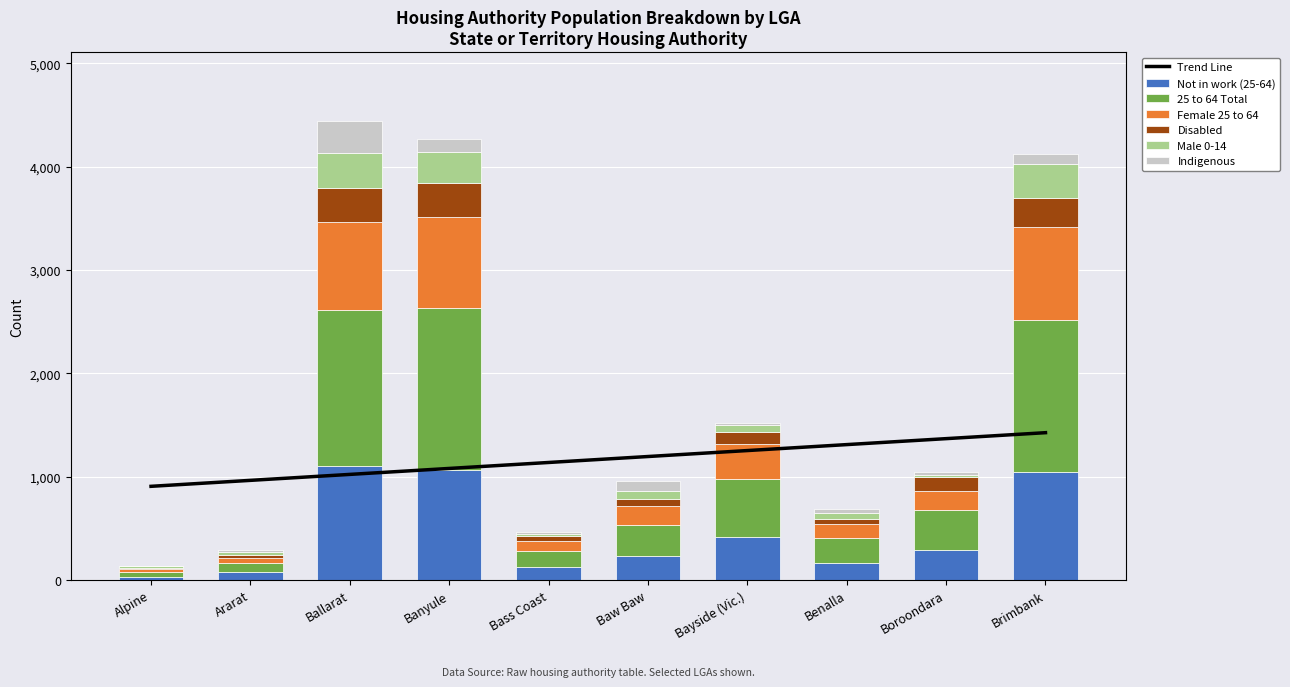

What is the average value of the 25 to 64 Total series?

632